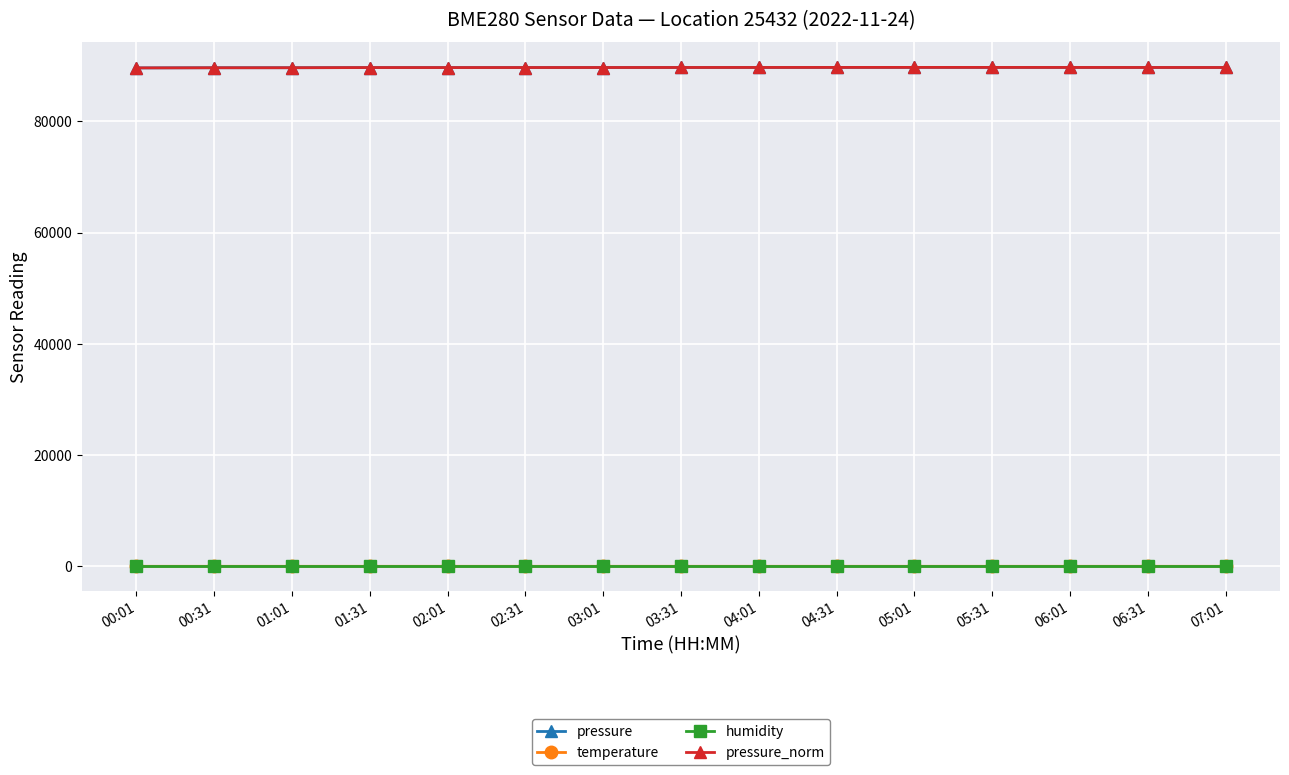

What is the spread (max minus min) of values at 01:31?

89686.6